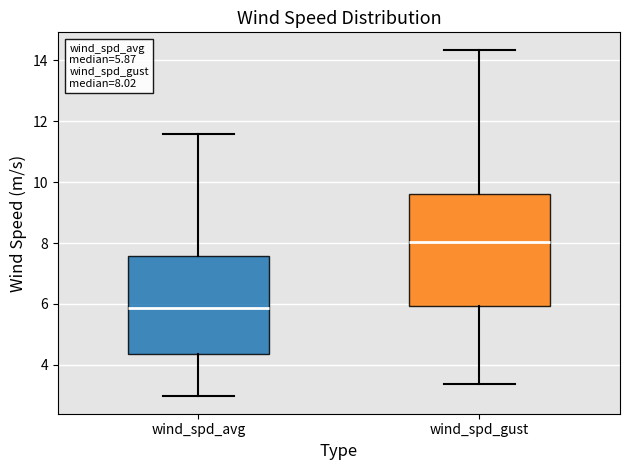

Comparing the boxes themselves (not the whiskers), which one is the tallest?

wind_spd_gust